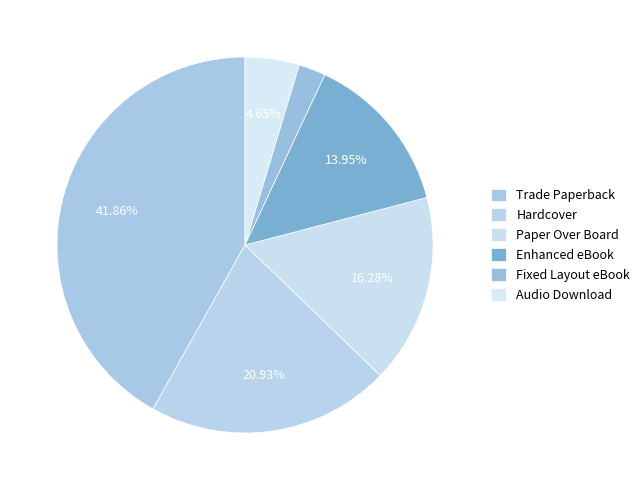

To the nearest percent, what is the combined percentage of Enhanced eBook and Paper Over Board?

30%